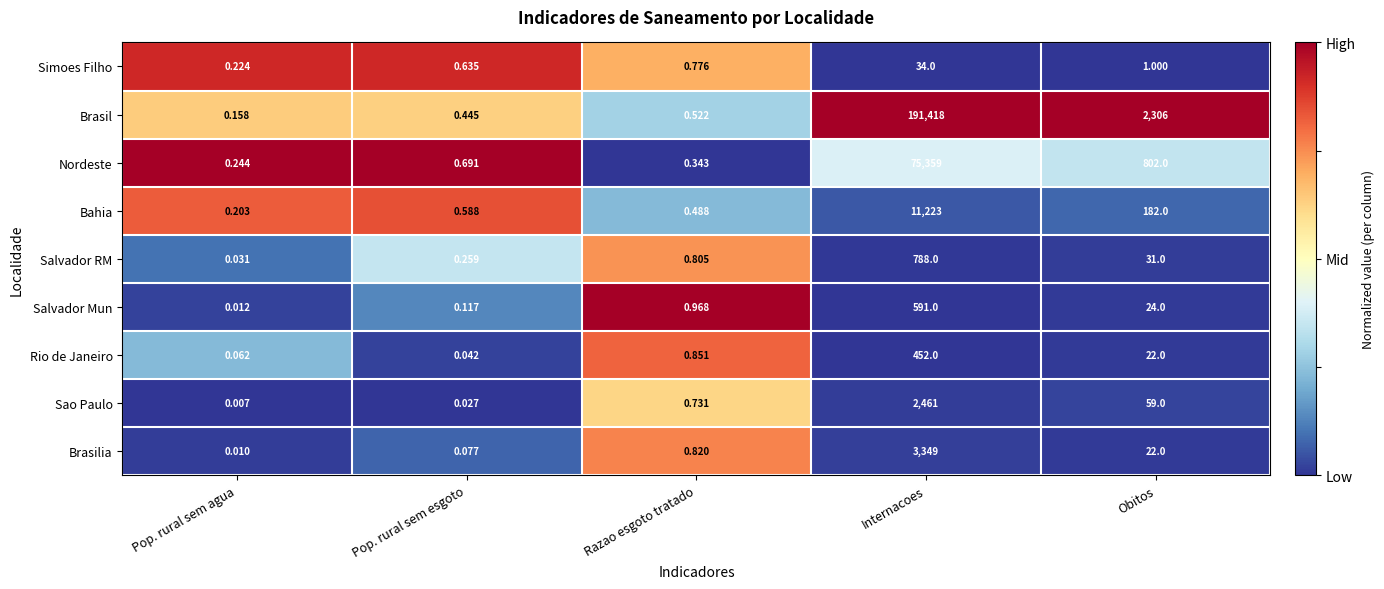

Where is Sao Paulo nearest to the value 1230?

Obitos